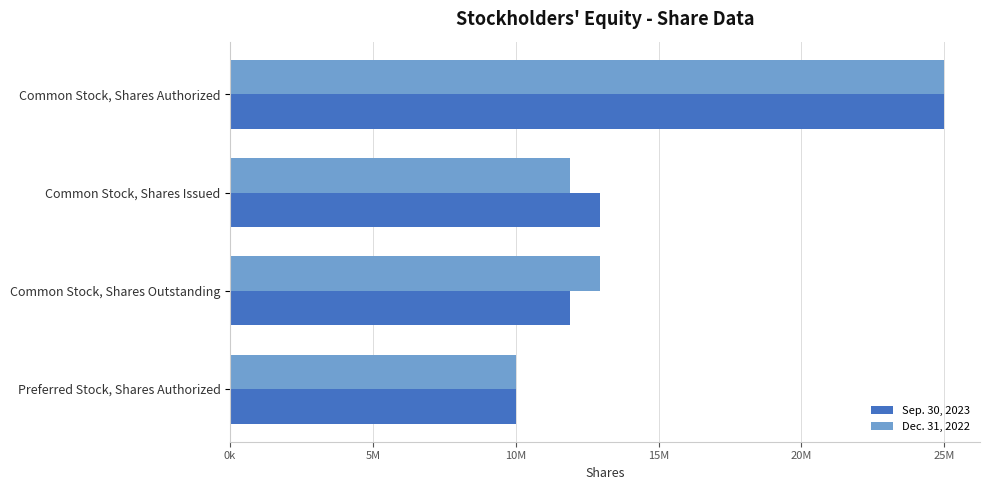

What is the value of the Sep. 30, 2023 bar at the 2nd from the left?

12934226